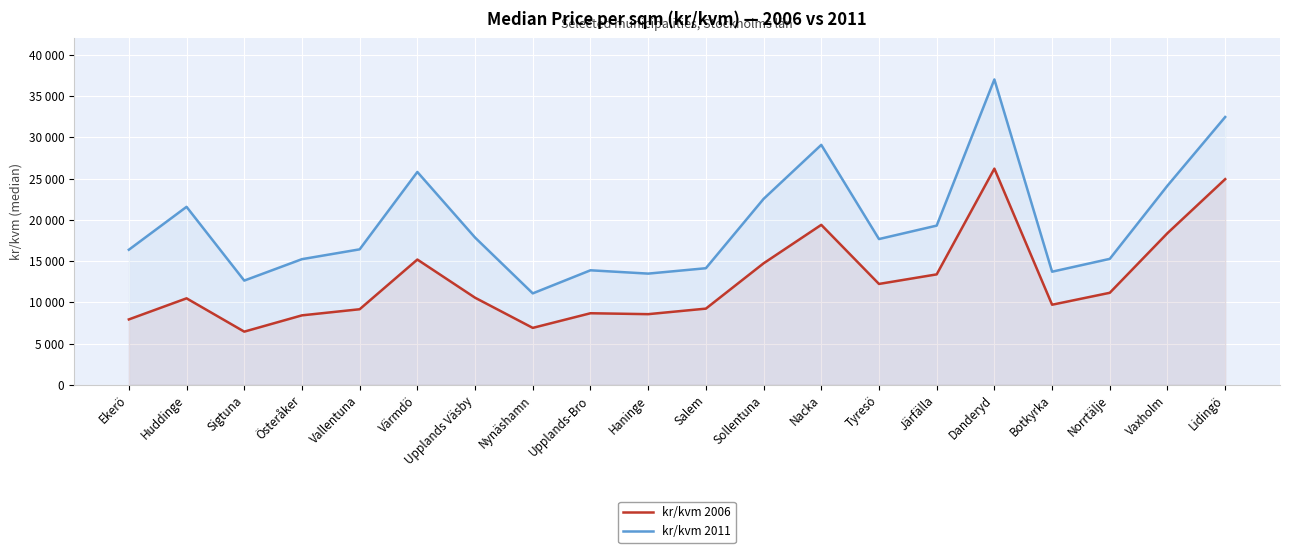

What is the spread (max minus min) of values at Lidingö?

7531